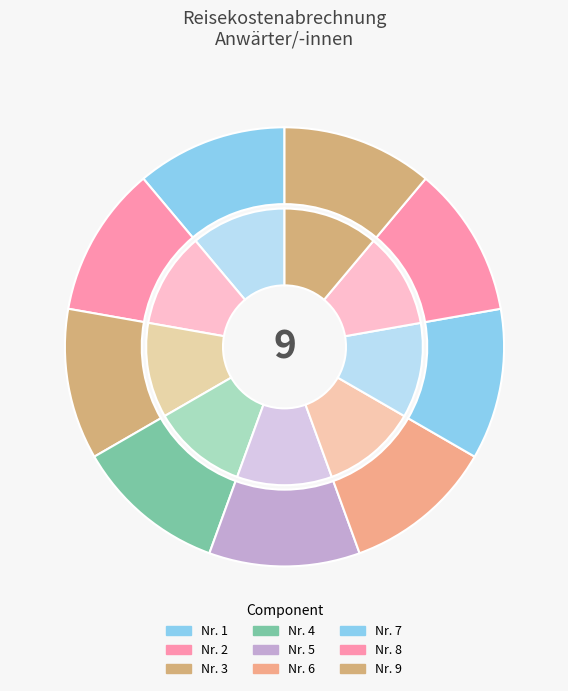

What is the difference between the highest and lowest values at Nr. 1?

1